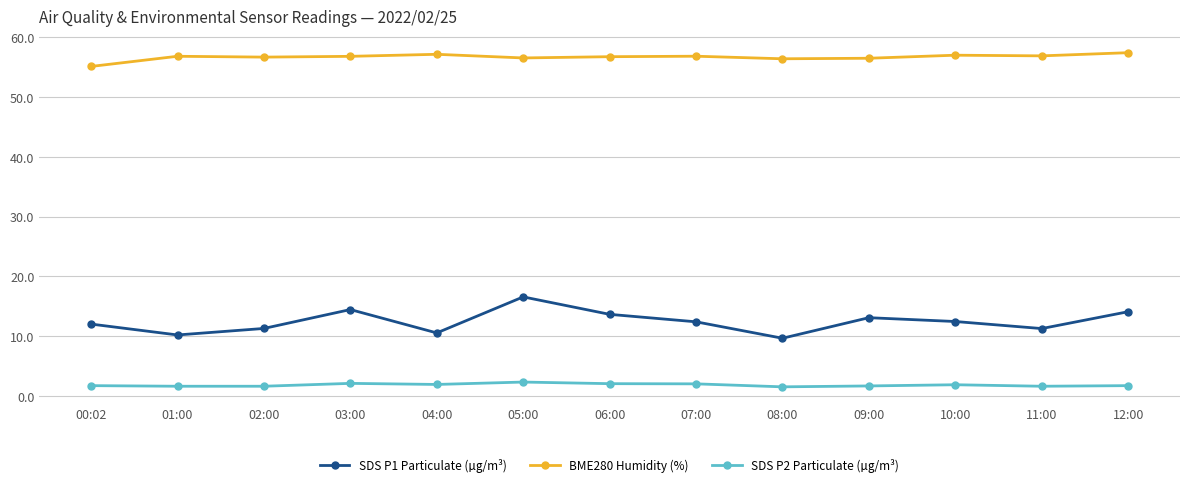

True or false: SDS P2 Particulate (µg/m³) and SDS P1 Particulate (µg/m³) intersect in this chart.

False